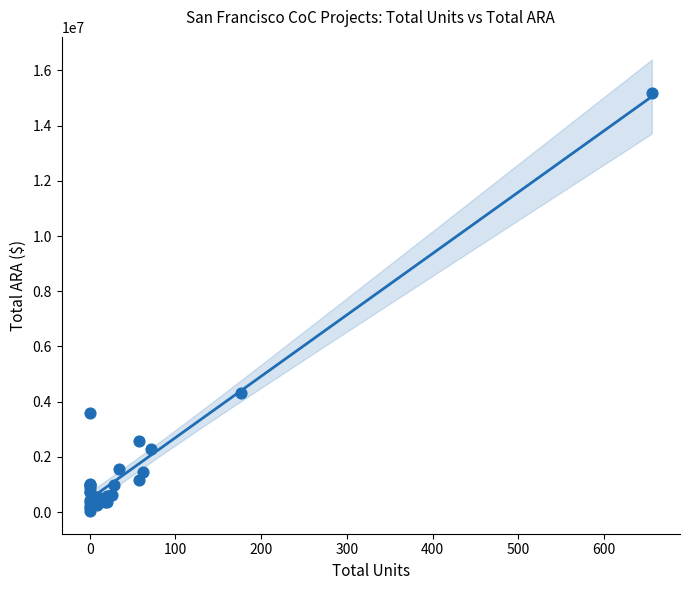

What Y value in the scatter plot is closest to 7604030?

4315621